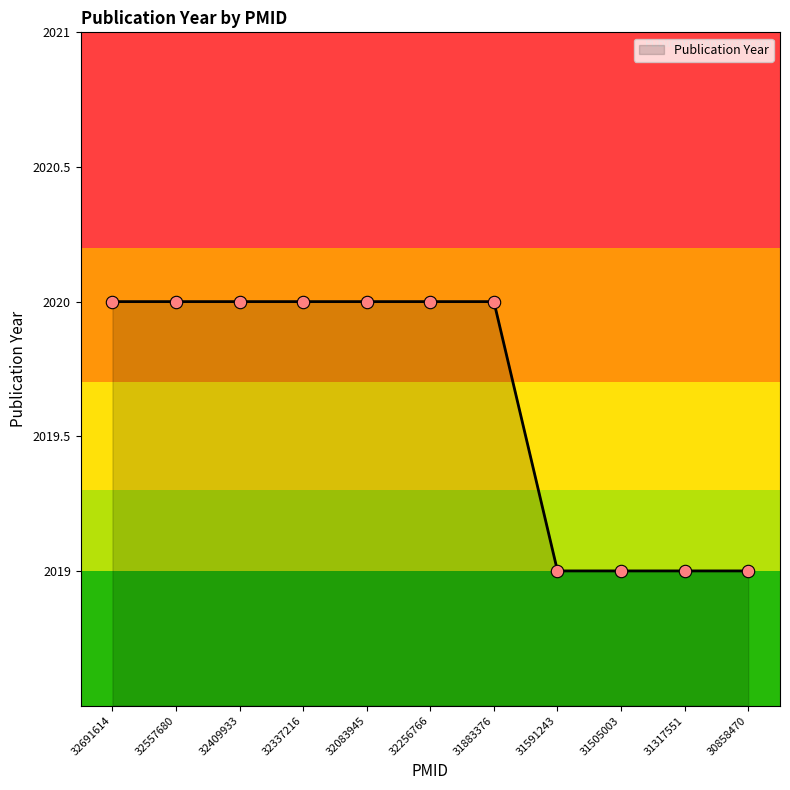

Approximately how many times larger is the value at 32691614 compared to 32256766?

1.0